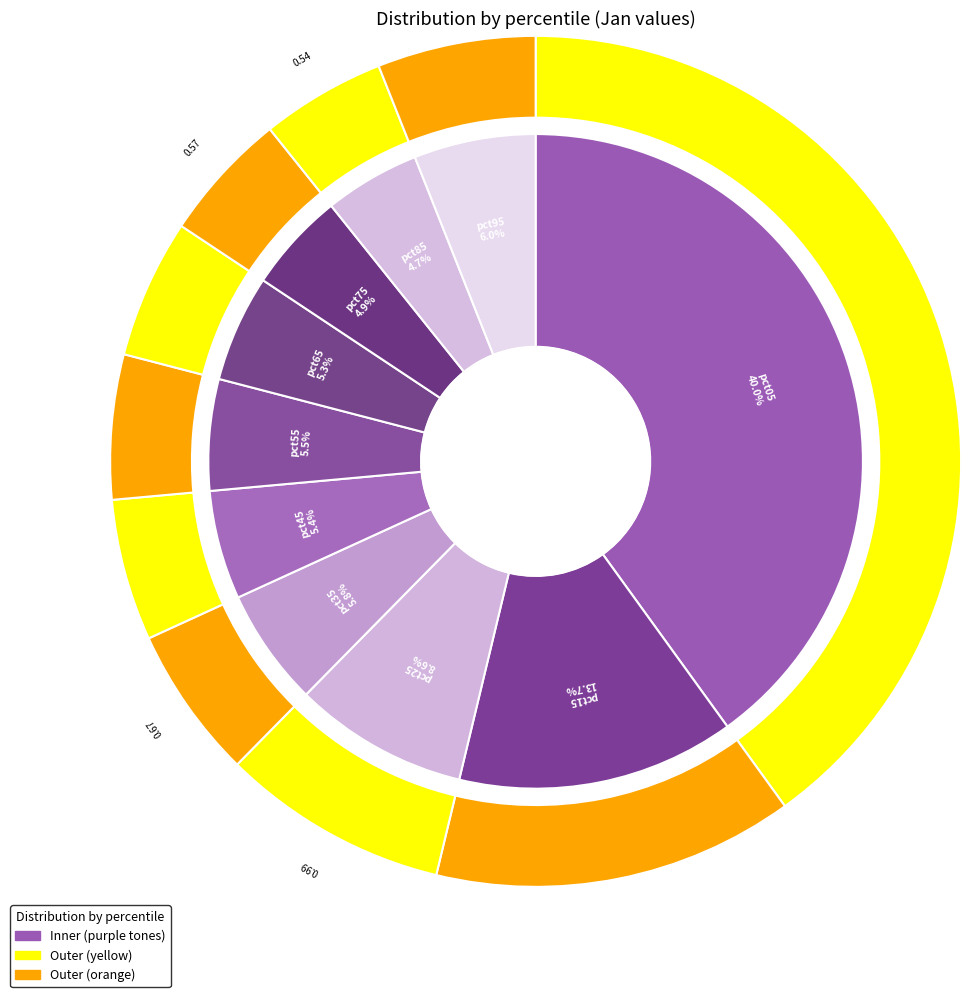

The pct95 slice represents 13% of the pie. True or false?

False